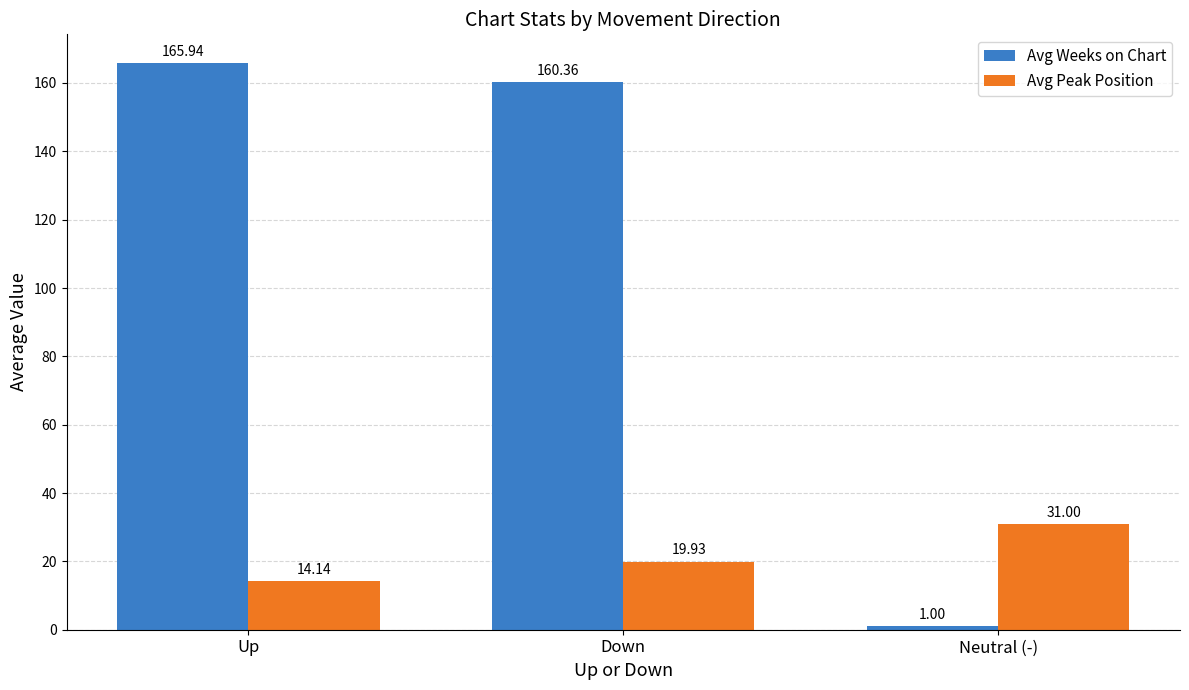

Is it true that Avg Peak Position equals 15.6 at Neutral (-)?

False